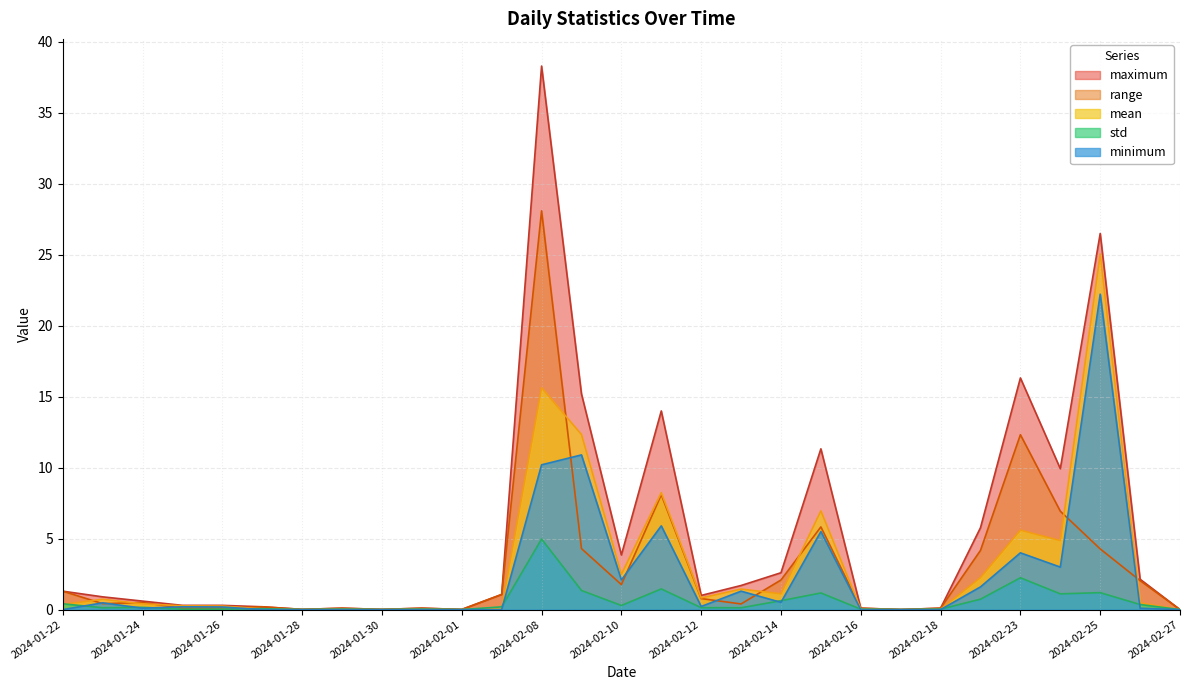

What is the maximum value for range?

28.1